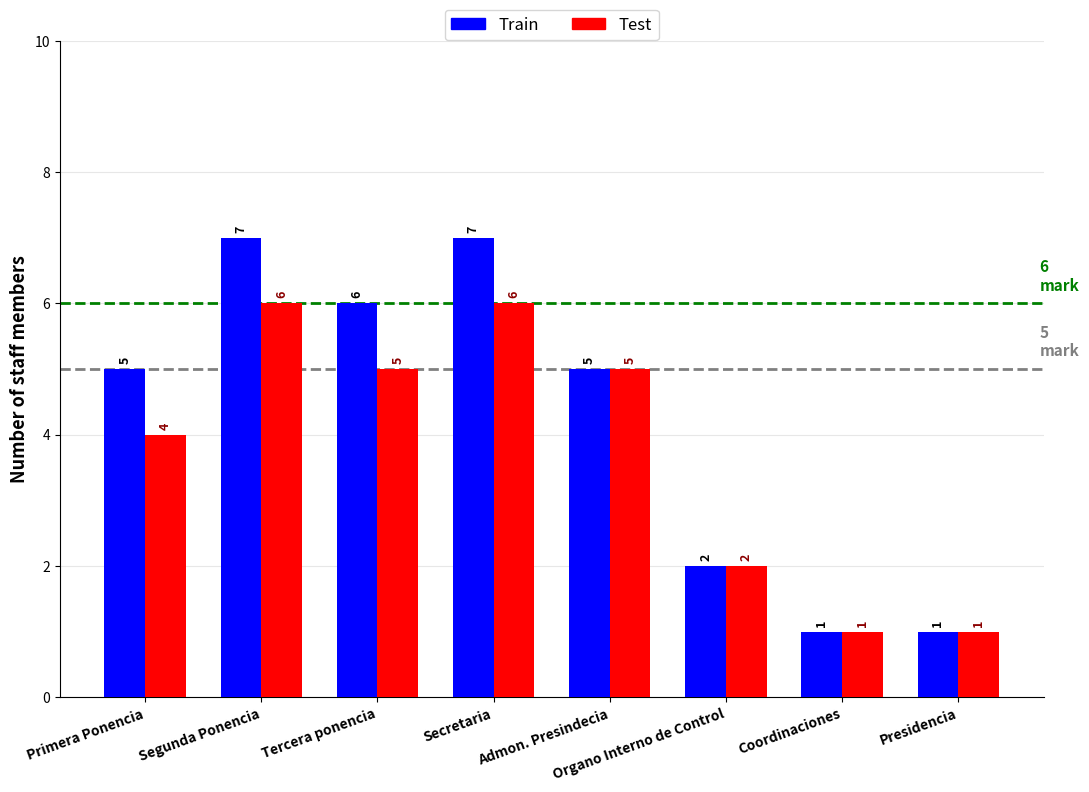

What is the spread (max minus min) of values at Secretaria?

1